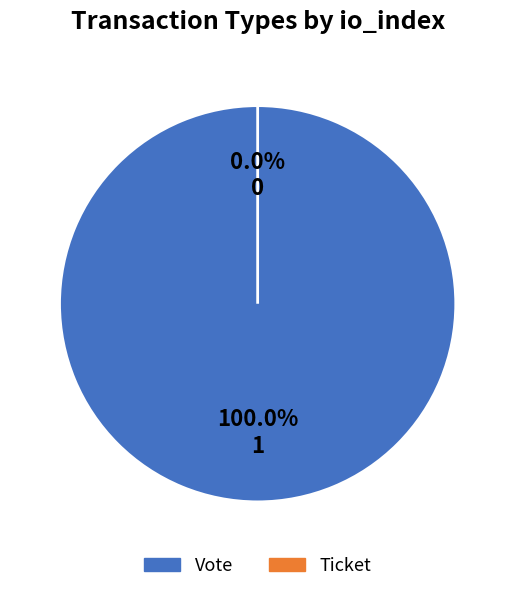

To the nearest percent, what is the average slice percentage?

50%